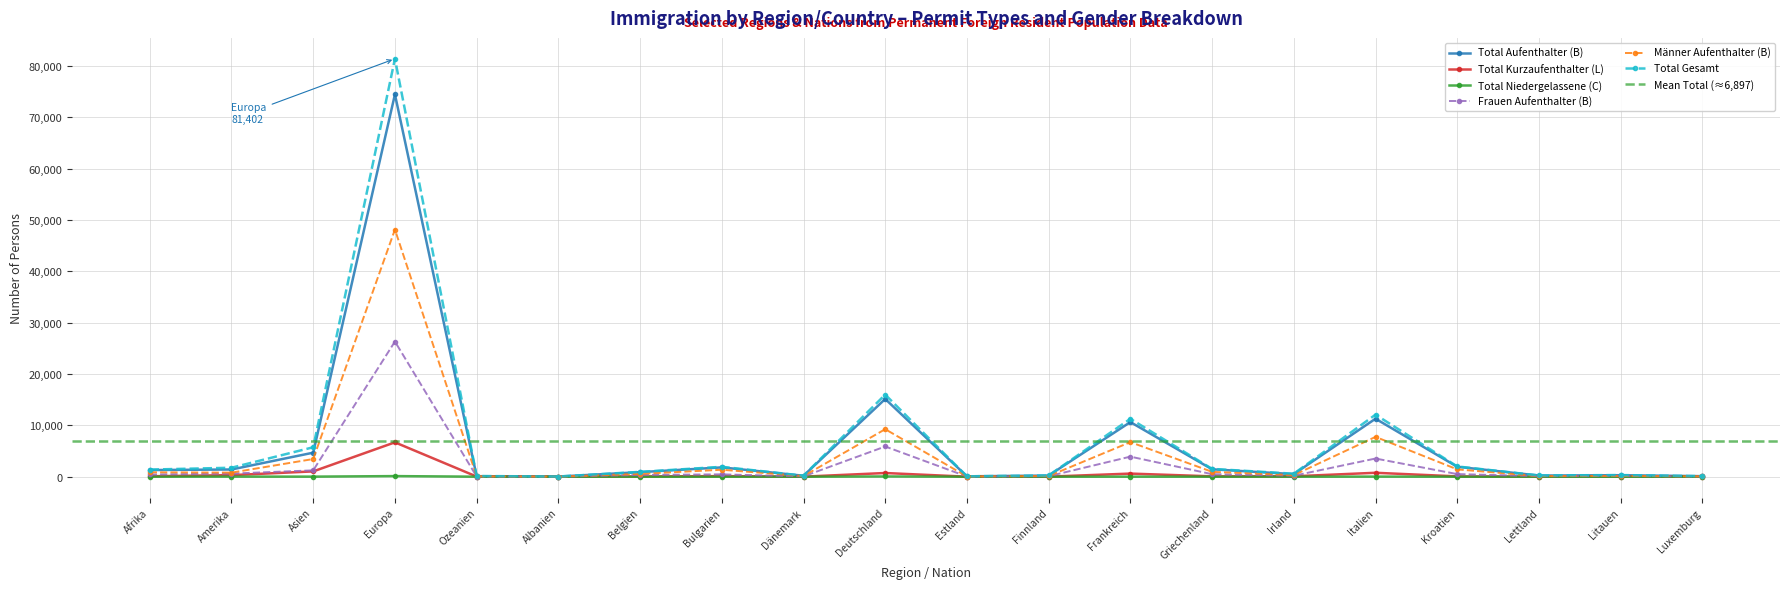

What is the maximum value shown in the chart?

81402